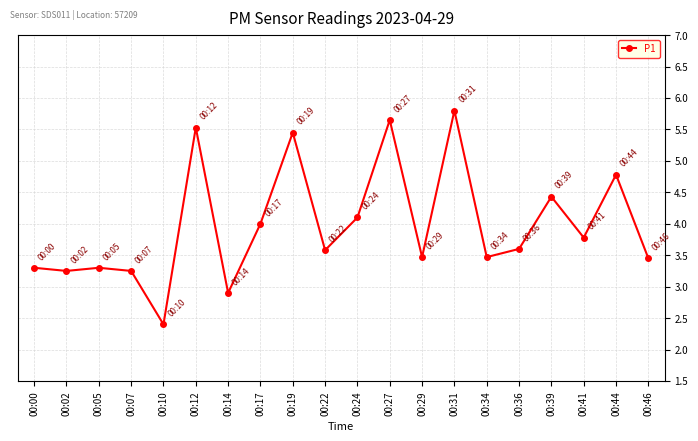

What is the maximum value shown in the chart?

5.8